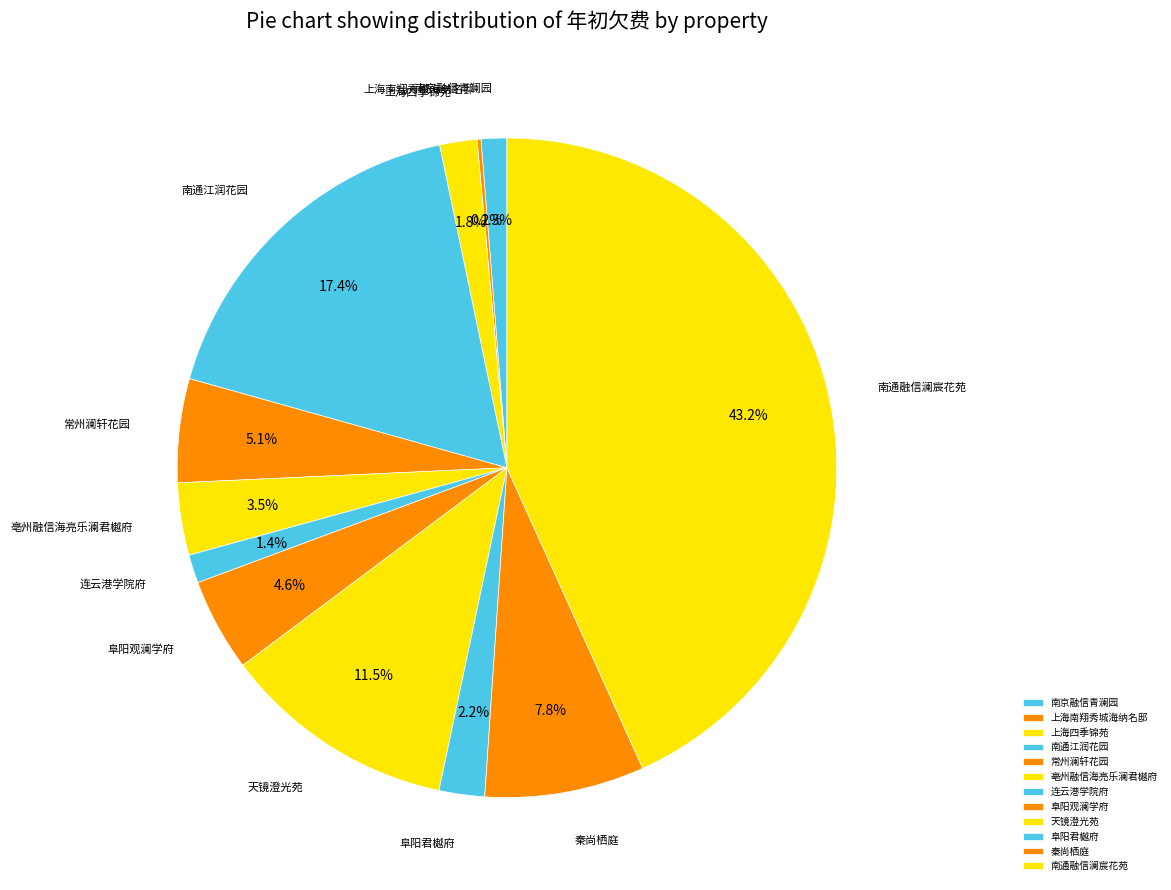

To the nearest percent, what is the difference between the largest and smallest slice percentages?

43%